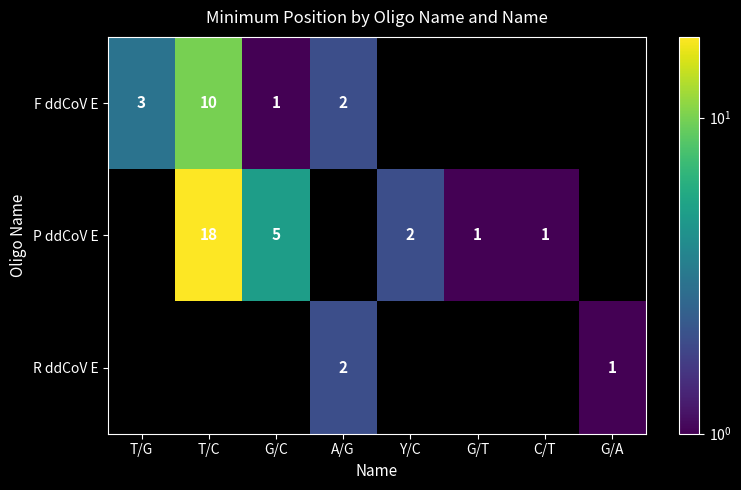

At which category is the sum across all series the highest?

T/C